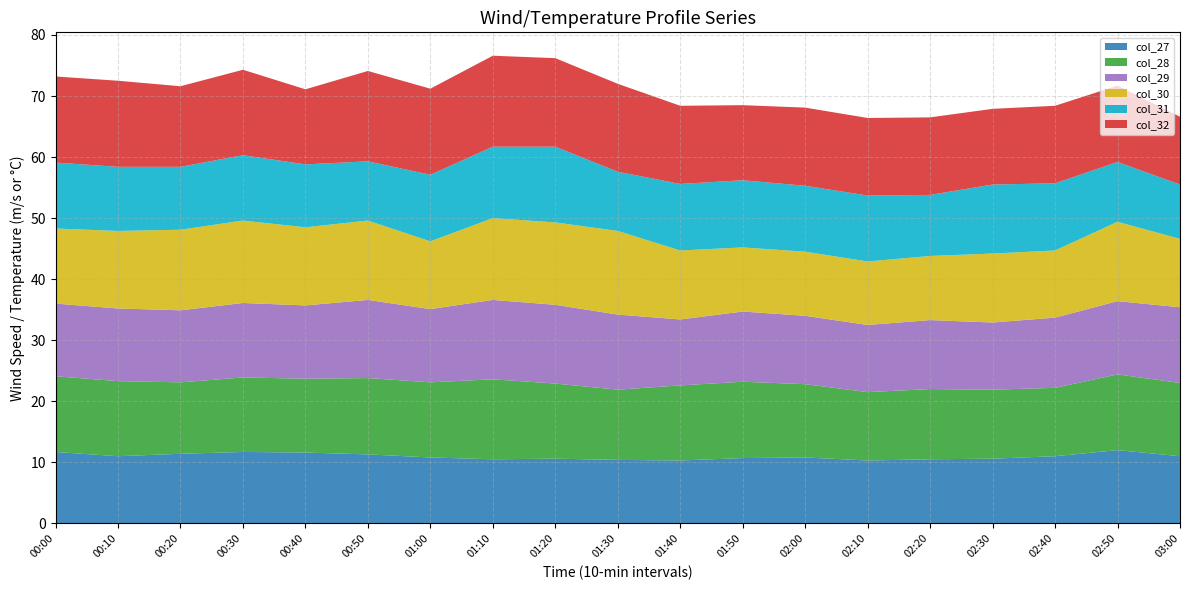

Reading right to left, what are all the values shown in this chart?

col_27: 03:00=11.0	02:50=12.0	02:40=11.0	02:30=10.6	02:20=10.5	02:10=10.3	02:00=10.8	01:50=10.7	01:40=10.3	01:30=10.4	01:20=10.6	01:10=10.5	01:00=10.8	00:50=11.3	00:40=11.6	00:30=11.7	00:20=11.4	00:10=11.0	00:00=11.7
col_28: 03:00=12.0	02:50=12.4	02:40=11.2	02:30=11.3	02:20=11.5	02:10=11.2	02:00=12.0	01:50=12.5	01:40=12.3	01:30=11.5	01:20=12.3	01:10=13.1	01:00=12.3	00:50=12.5	00:40=12.1	00:30=12.2	00:20=11.7	00:10=12.3	00:00=12.4
col_29: 03:00=12.4	02:50=12.0	02:40=11.5	02:30=11.0	02:20=11.3	02:10=11.0	02:00=11.2	01:50=11.5	01:40=10.8	01:30=12.3	01:20=12.9	01:10=13.0	01:00=12.0	00:50=12.8	00:40=12.0	00:30=12.2	00:20=11.8	00:10=11.9	00:00=11.9
col_30: 03:00=11.2	02:50=13.0	02:40=11.0	02:30=11.3	02:20=10.5	02:10=10.4	02:00=10.5	01:50=10.5	01:40=11.3	01:30=13.7	01:20=13.5	01:10=13.4	01:00=11.1	00:50=13.0	00:40=12.8	00:30=13.5	00:20=13.2	00:10=12.7	00:00=12.3
col_31: 03:00=8.9	02:50=9.8	02:40=11.0	02:30=11.3	02:20=10.0	02:10=10.8	02:00=10.8	01:50=11.0	01:40=10.9	01:30=9.7	01:20=12.4	01:10=11.7	01:00=10.9	00:50=9.7	00:40=10.3	00:30=10.7	00:20=10.3	00:10=10.5	00:00=10.8
col_32: 03:00=11.1	02:50=12.5	02:40=12.7	02:30=12.4	02:20=12.7	02:10=12.7	02:00=12.8	01:50=12.3	01:40=12.8	01:30=14.4	01:20=14.5	01:10=14.9	01:00=14.1	00:50=14.8	00:40=12.3	00:30=14.0	00:20=13.2	00:10=14.1	00:00=14.1